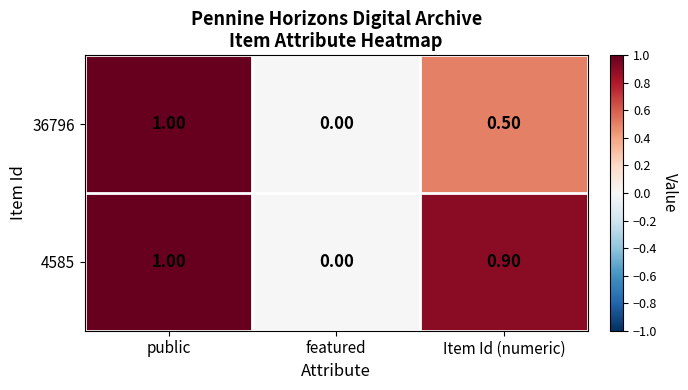

Between public and Item Id (numeric), which series saw the biggest shift?

36796